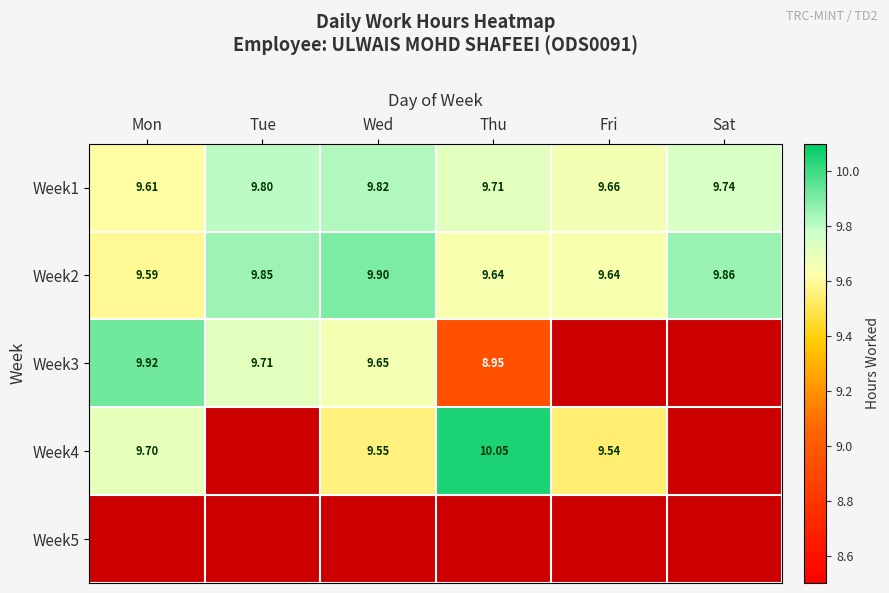

Which label corresponds to the largest value in the chart?

Thu